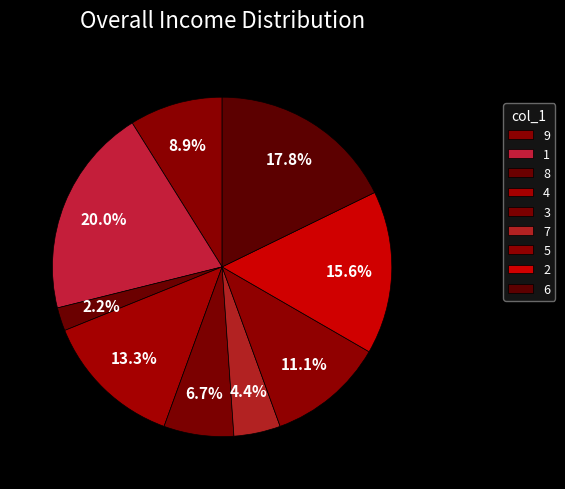

Is it true that 9 is 1% of the pie?

False